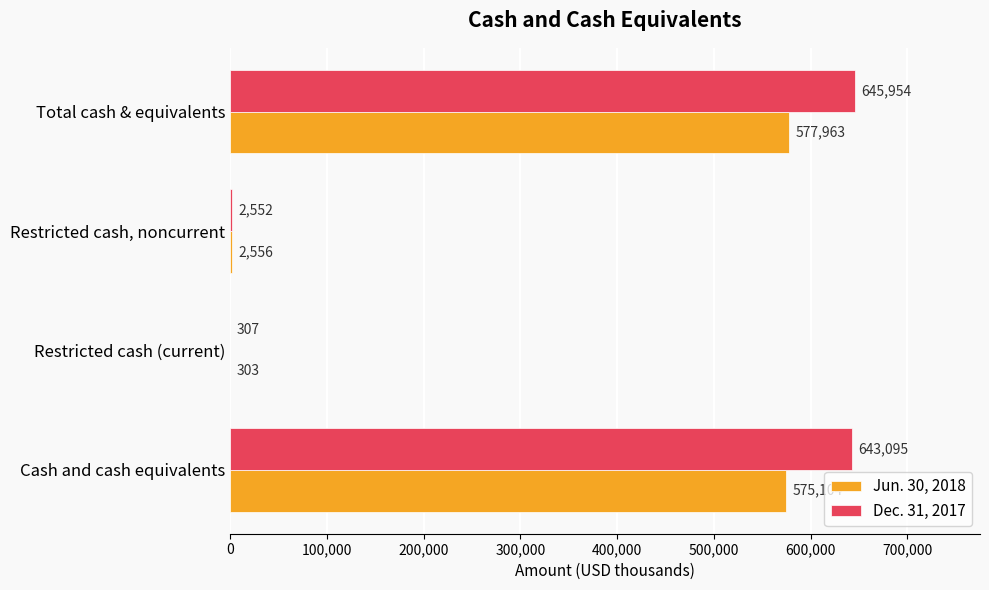

Is it true that Dec. 31, 2017 equals 643095 at Cash and cash equivalents?

True